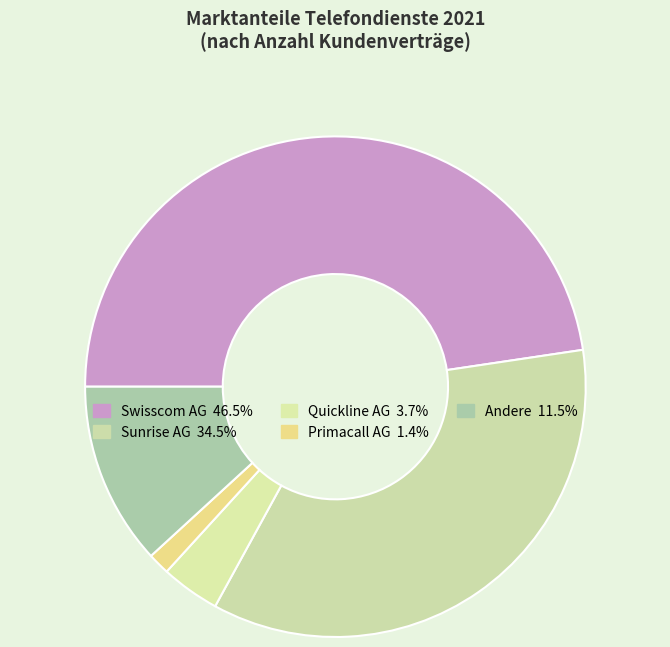

What percentage is the Swisscom AG slice, to the nearest percent?

48%